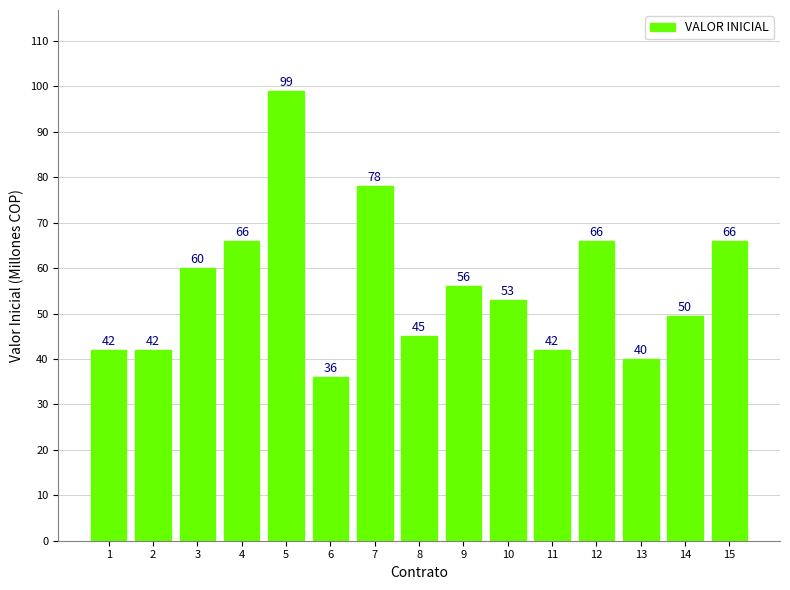

What is the difference between the maximum and minimum values?

63.0